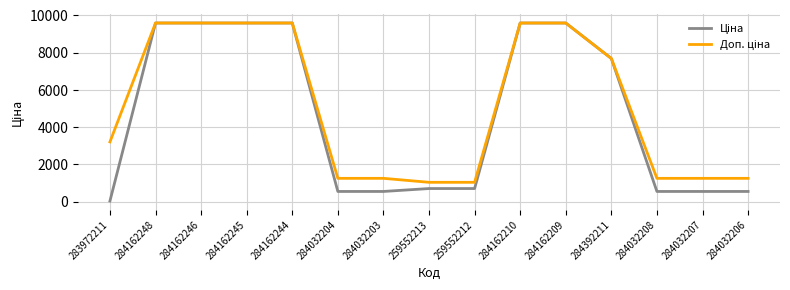

Which category has the lowest value across all series?

283972211